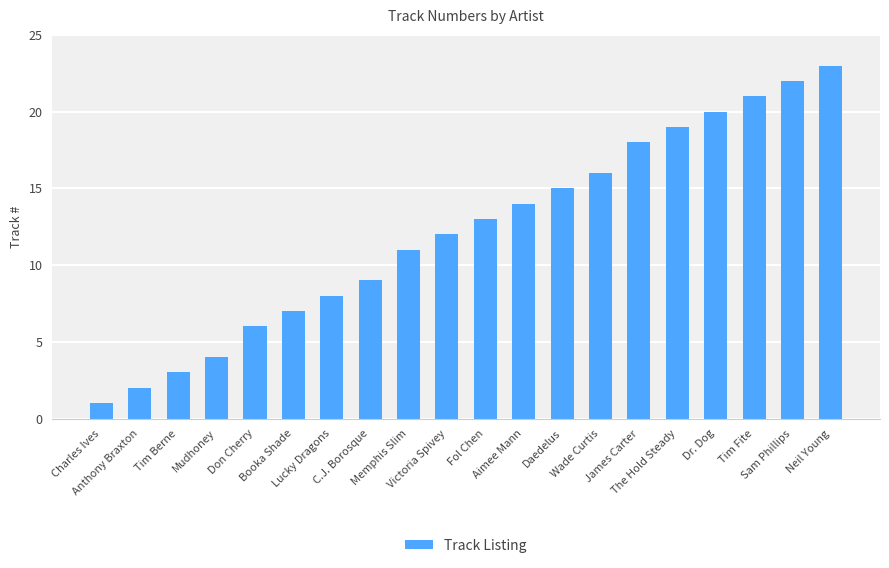

What is the change in value from Tim Berne to Fol Chen?

+10